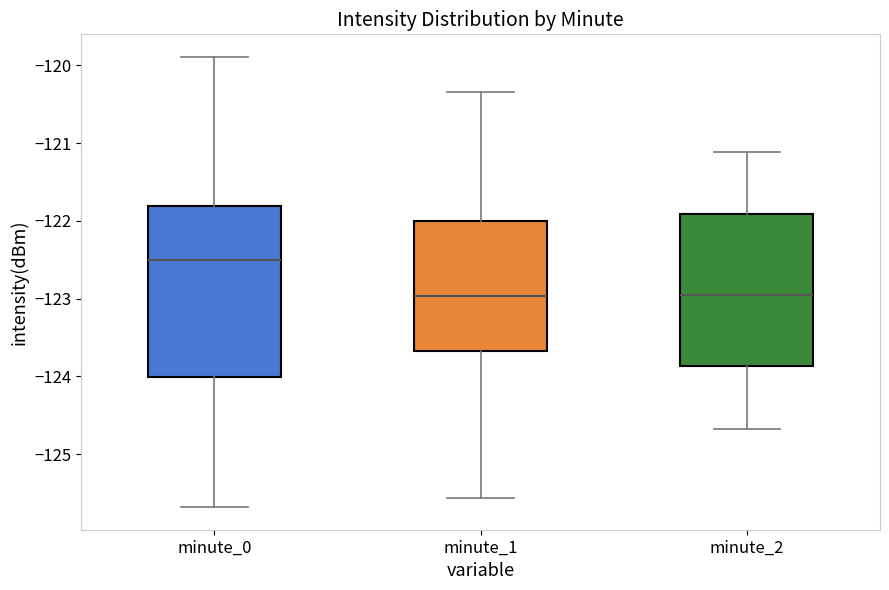

Reading left to right, read every box against the y-axis: the position of its median line, the range the box covers, and the ends of its whiskers. The values are not printed on the chart, so give them approximately, as read against the axis.

minute_0: median -122.5, box -124.0 to -121.8, whiskers -125.7 to -119.9
minute_1: median -123.0, box -123.7 to -122.0, whiskers -125.6 to -120.3
minute_2: median -123.0, box -123.9 to -121.9, whiskers -124.7 to -121.1